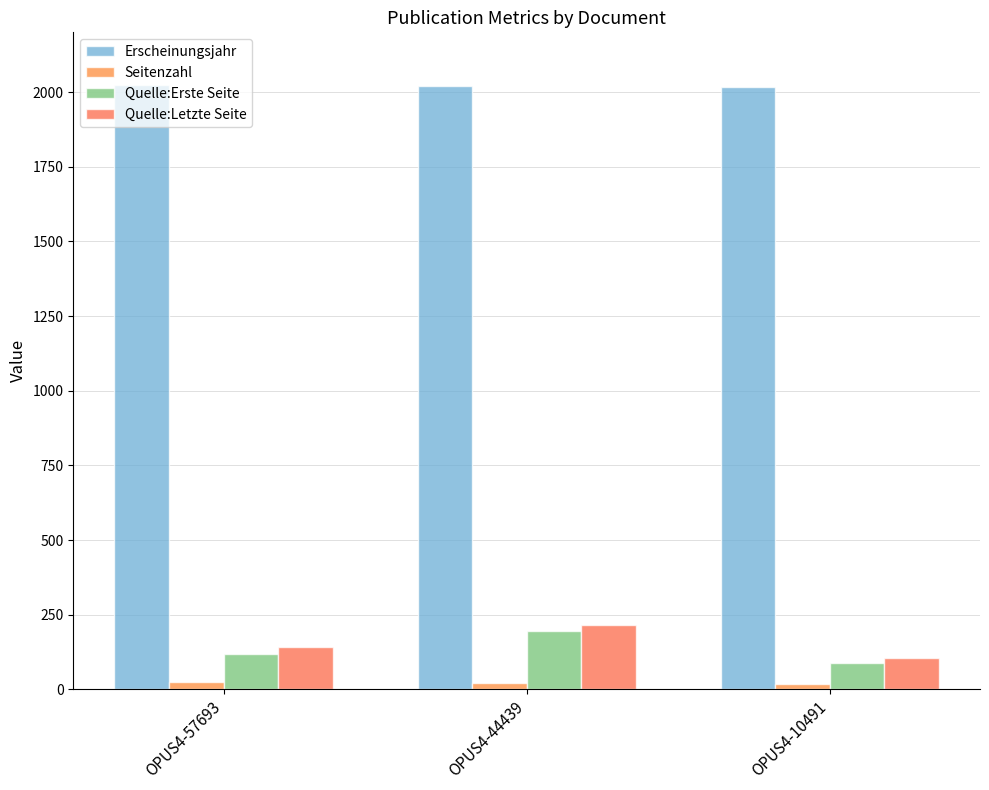

Is it true that Erscheinungsjahr equals 3366 at OPUS4-44439?

False